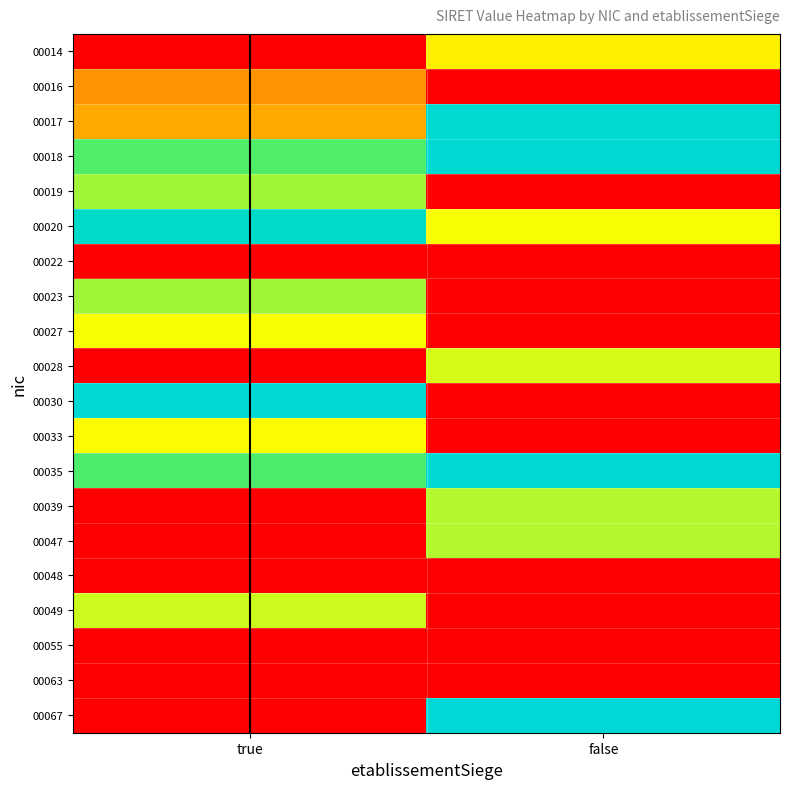

List the series in order of their peak value, highest first.

00018, 00022, 00028, 00035, 00030, 00017, 00020, 00023, 00019, 00027, 00014, 00039, 00047, 00048, 00049, 00016, 00055, 00063, 00067, 00033